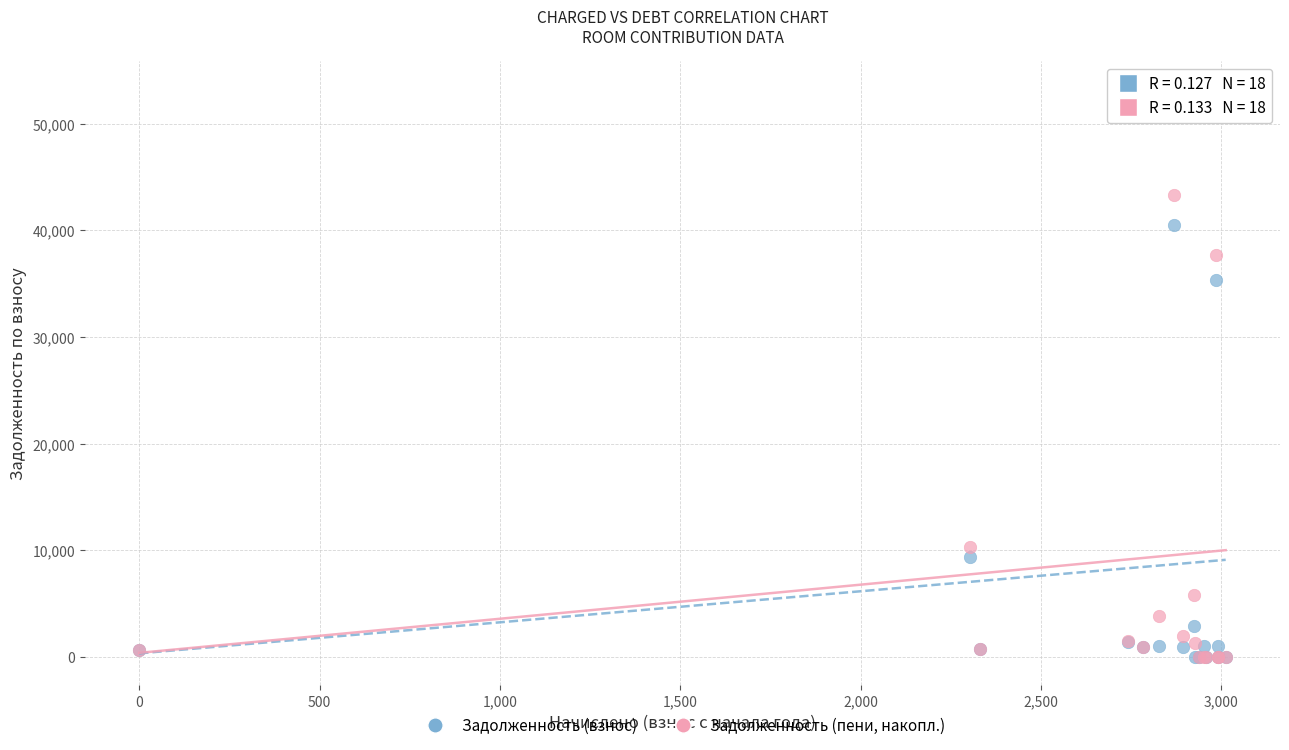

Across all series, what Y value is closest to 26596?

35386.1